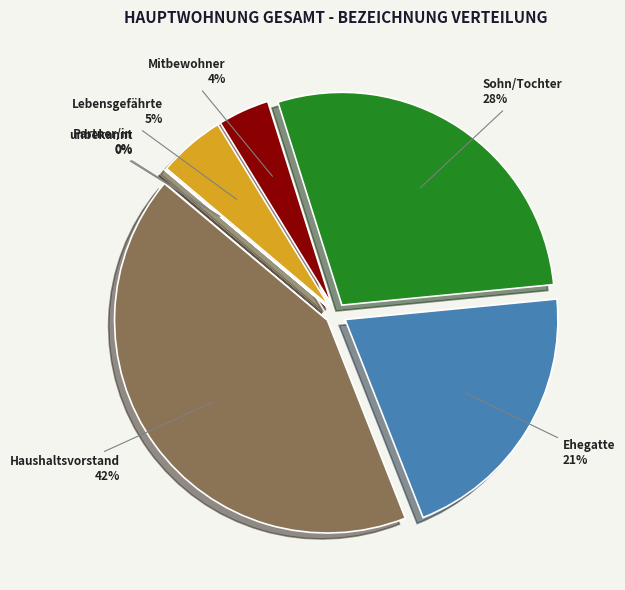

To the nearest percent, what is the difference between the largest and smallest slice percentages?

42%